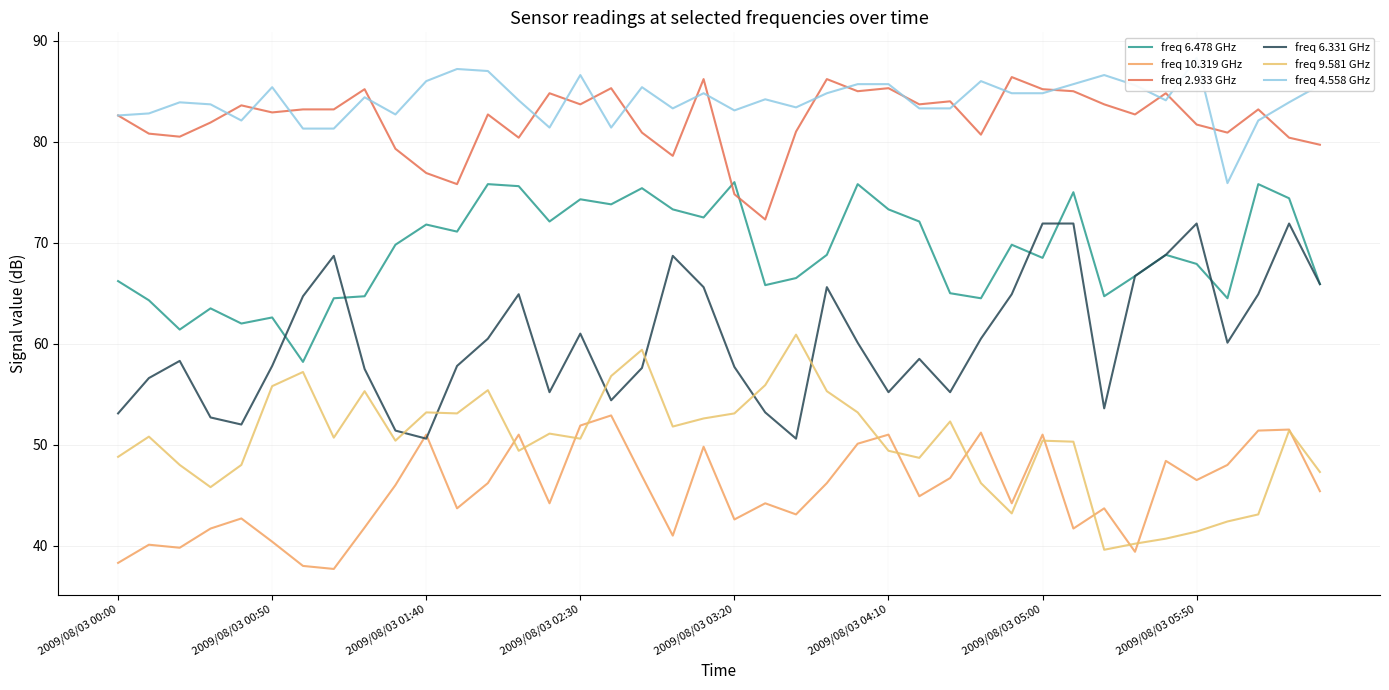

At how many categories does at least one series exceed 80?

40